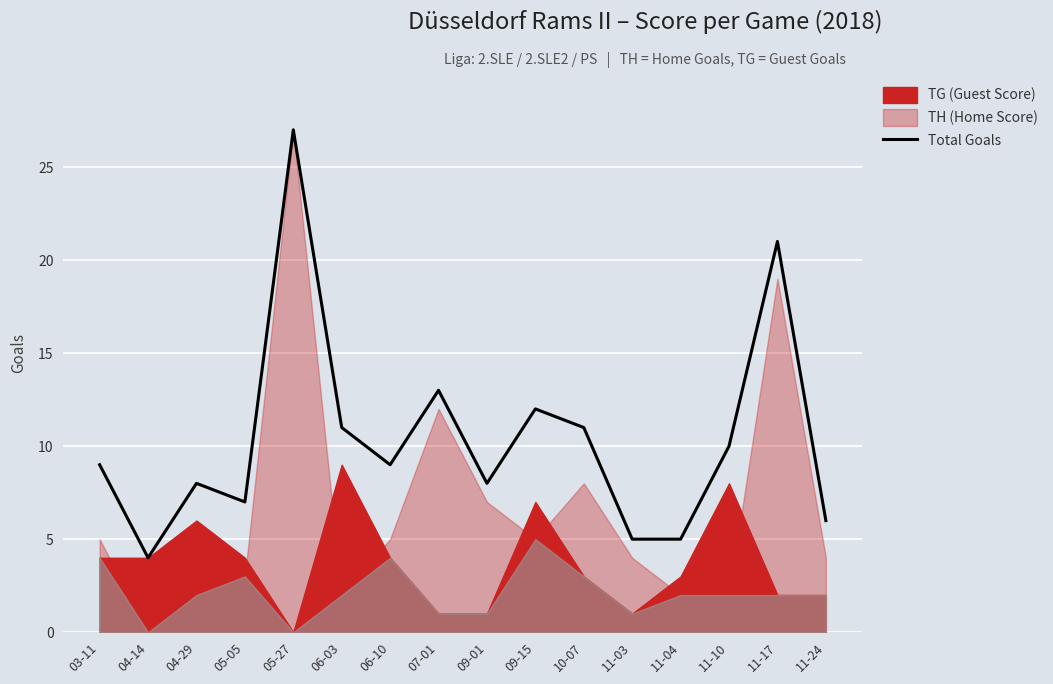

At which label does the data first exceed 9?

05-27